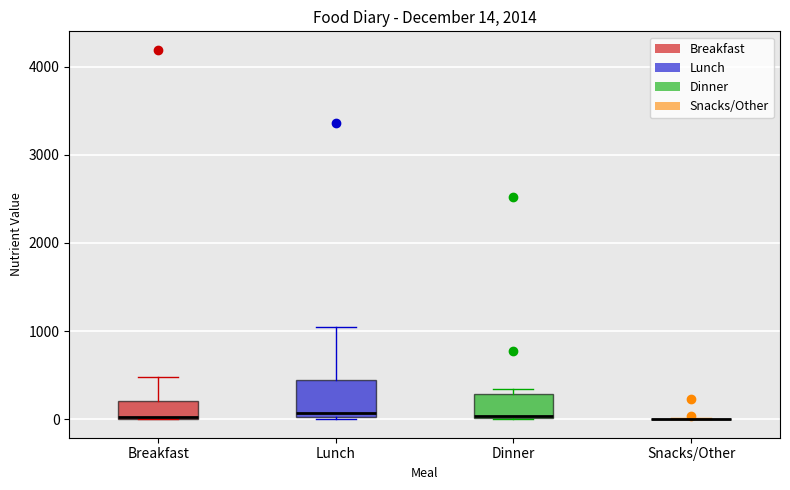

Which box is the tallest, from its lower edge to its upper edge?

Lunch